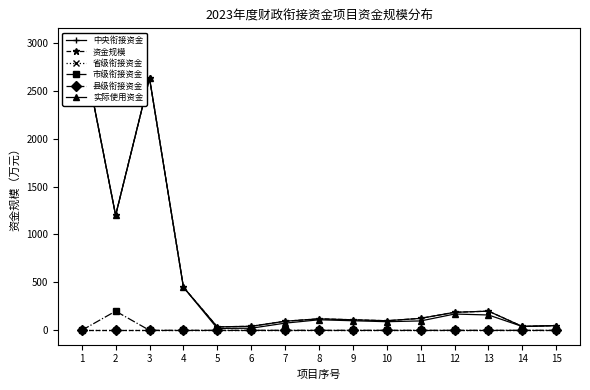

The value of 市级衔接资金 at 2 is 95. True or false?

False